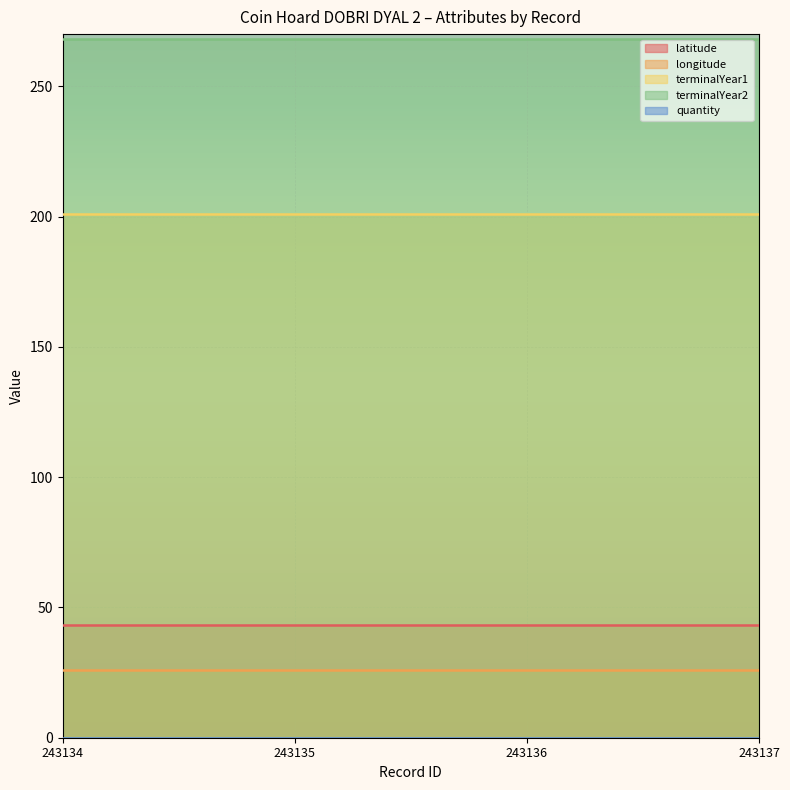

Which category has the lowest value in the longitude series?

243134